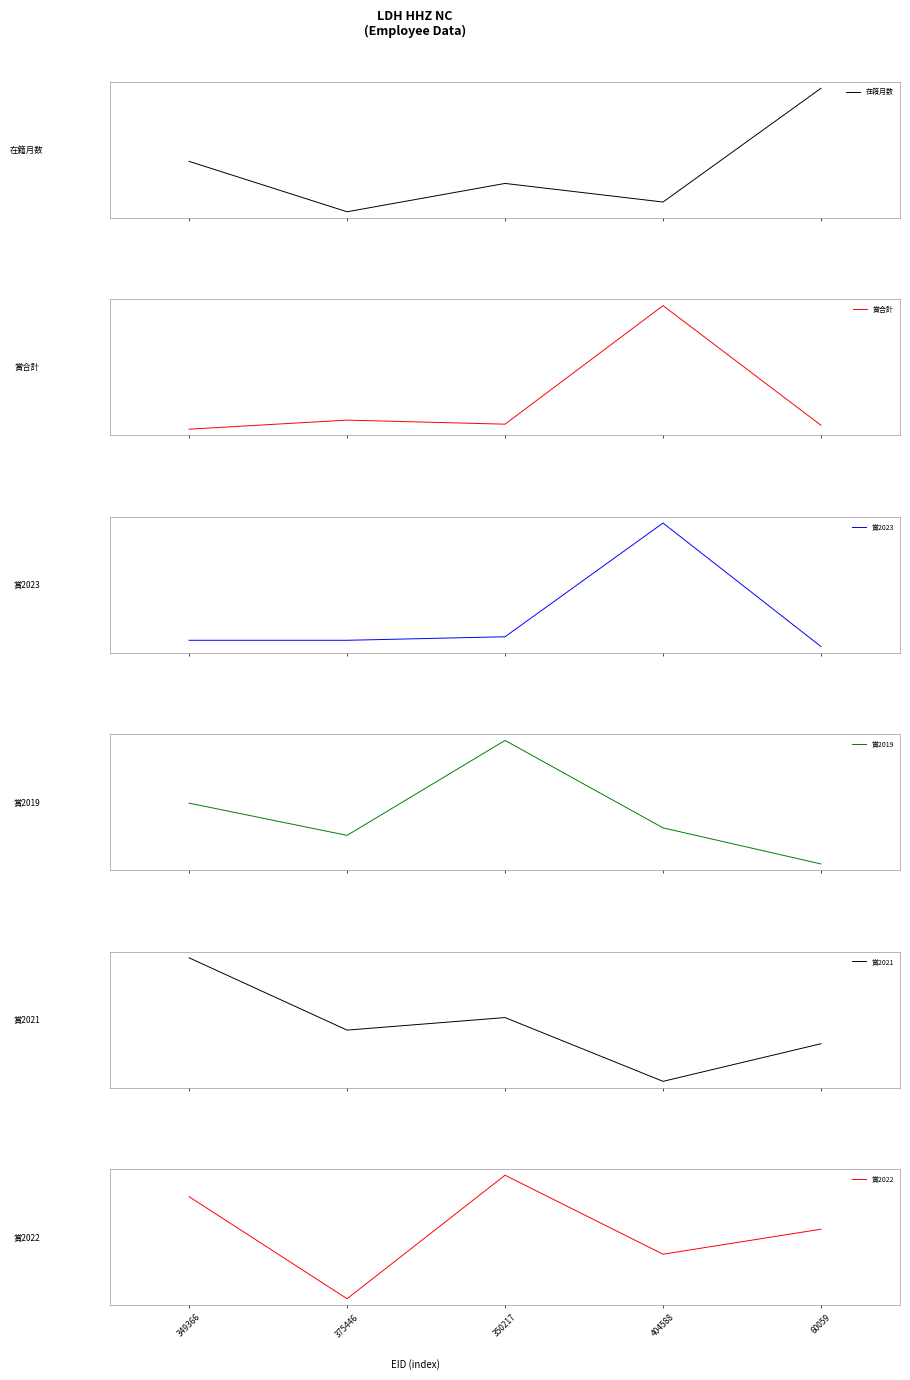

True or false: 賞2023 and 在籍月数 intersect in this chart.

False